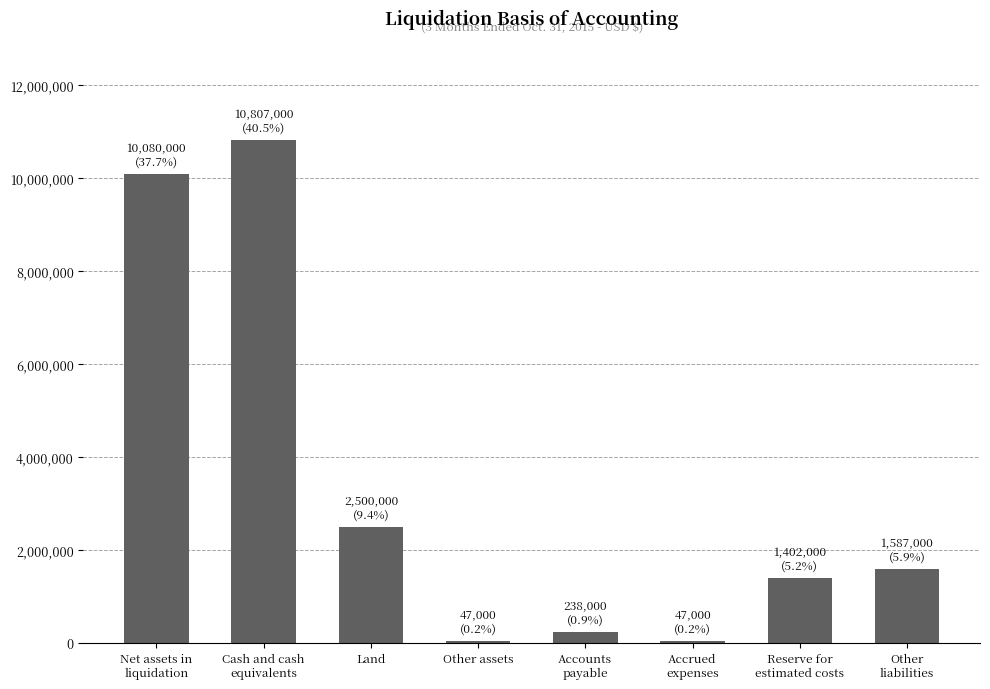

At which label is the value closest to 5427000?

Land